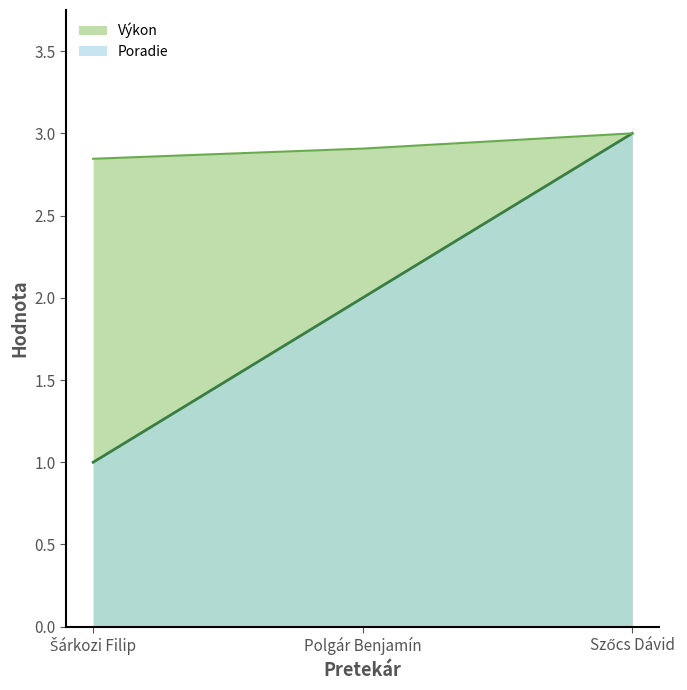

Where is Výkon nearest to the value 2?

Šárkozi Filip